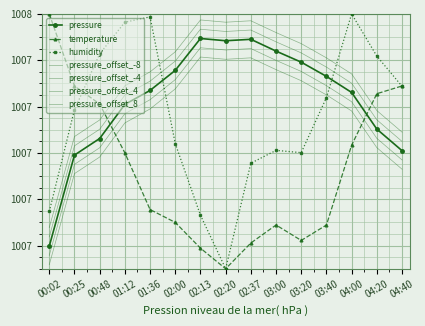

At which label is temperature closest to 100745?

04:00